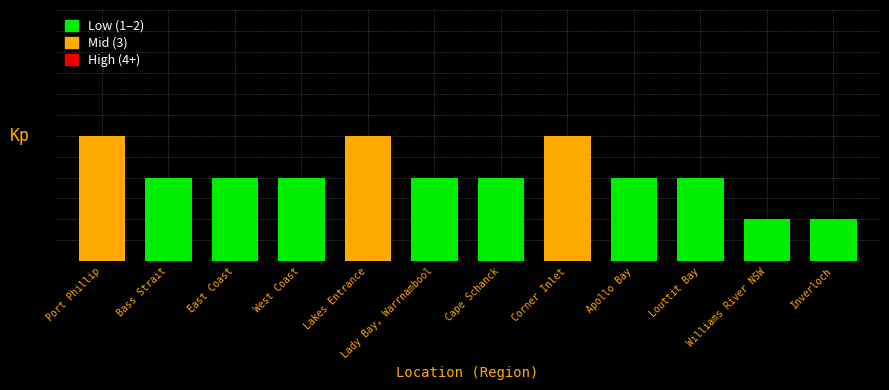

The chart shows a value of 0 at Williams River NSW. True or false?

False